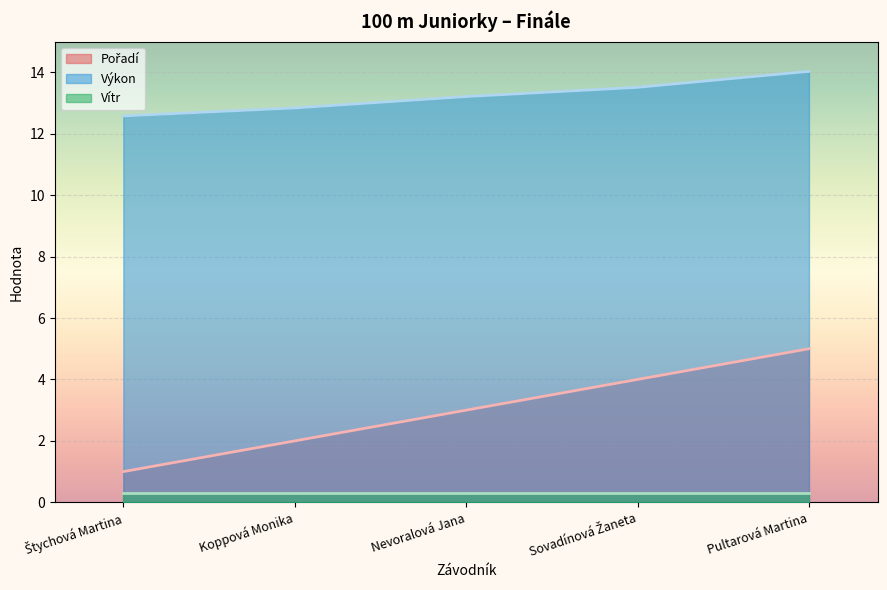

At which label does Pořadí first exceed 3?

Sovadínová Žaneta